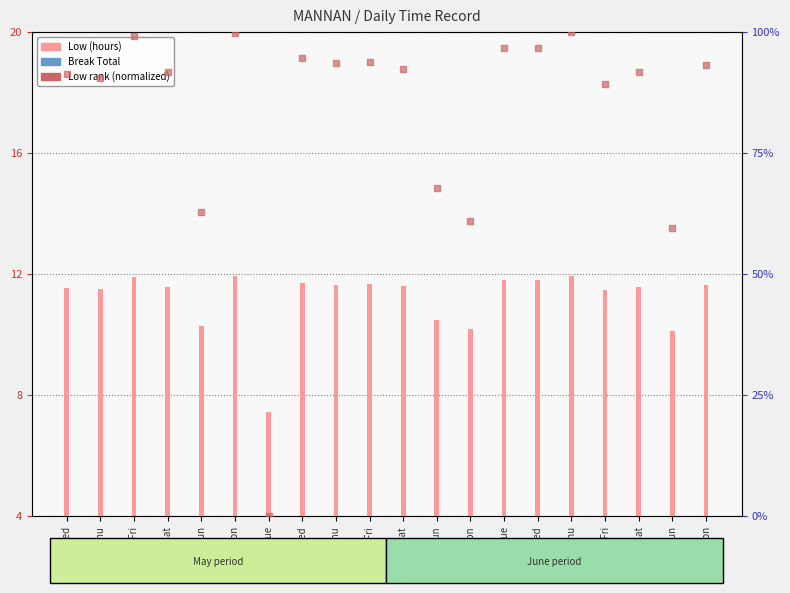

Is the value of Low (hours) at 2-Wed greater than the value of value rank at 3-Thu?

No